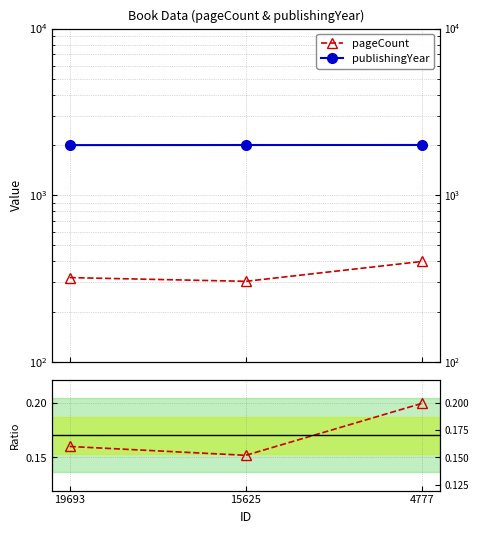

Reading right to left, what are all the values shown in this chart?

pageCount: 4777=400.0	15625=304.0	19693=320.0
publishingYear: 4777=2001.0	15625=2000.0	19693=1998.0
ratio (pageCount/publishingYear): 4777=0.2	15625=0.2	19693=0.2